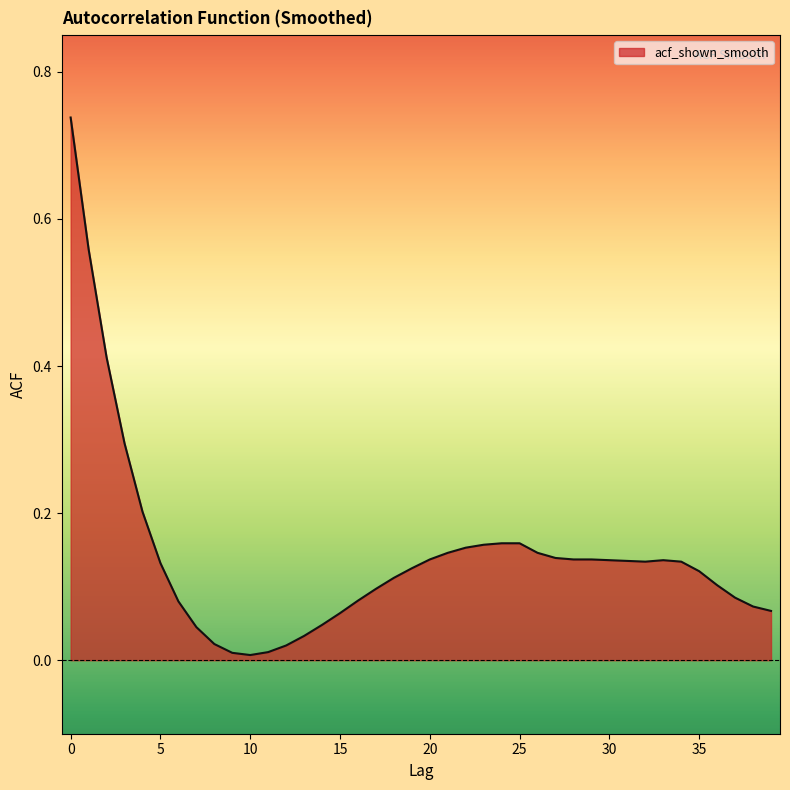

What is the difference between the second highest and minimum values?

0.6